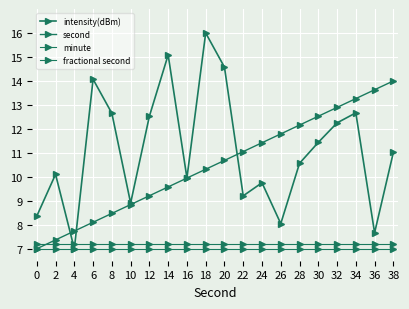

What is the smallest value displayed?

7.0